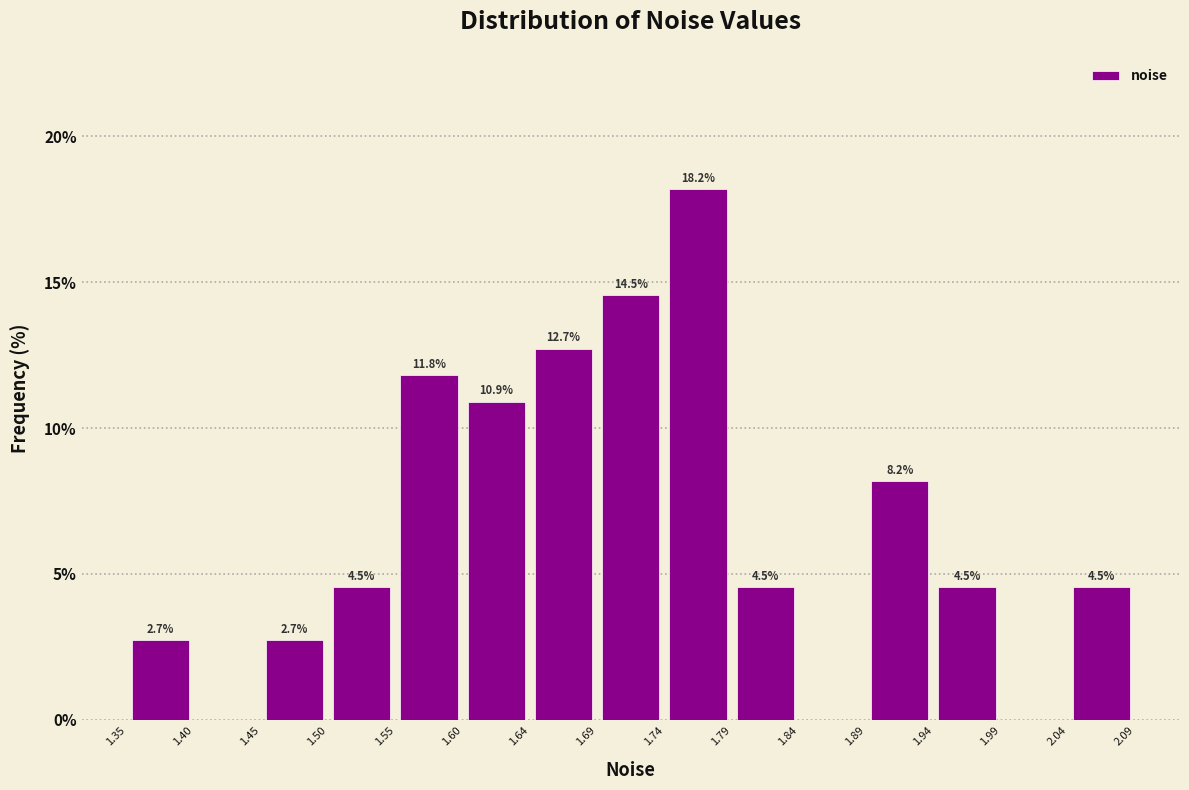

Which range on the x-axis has the tallest bar?

1.74 to 1.79